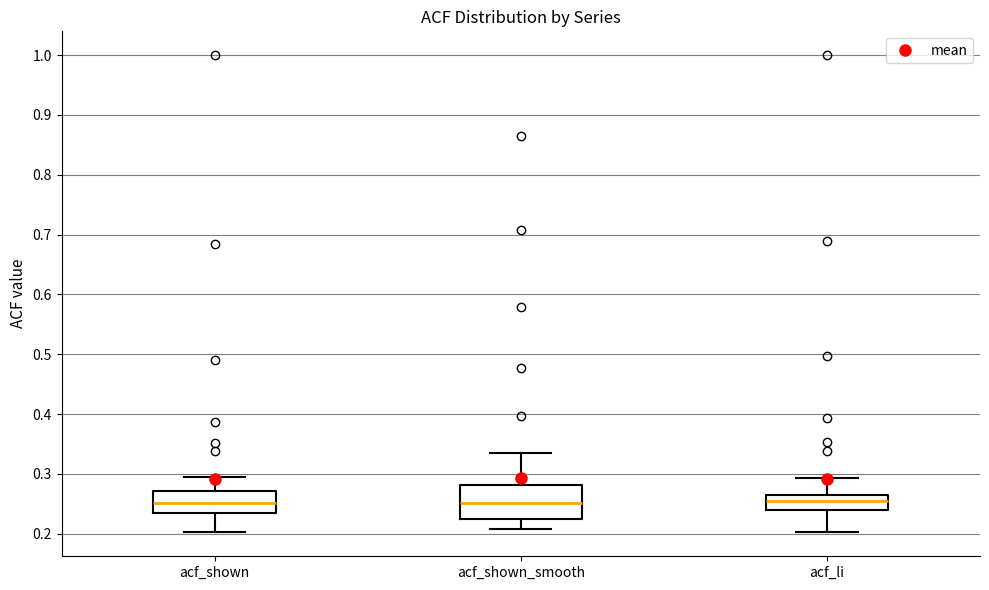

Where is the upper edge of the box for acf_shown on the y-axis? The values are not printed on the chart, so give them approximately, as read against the axis.

0.27